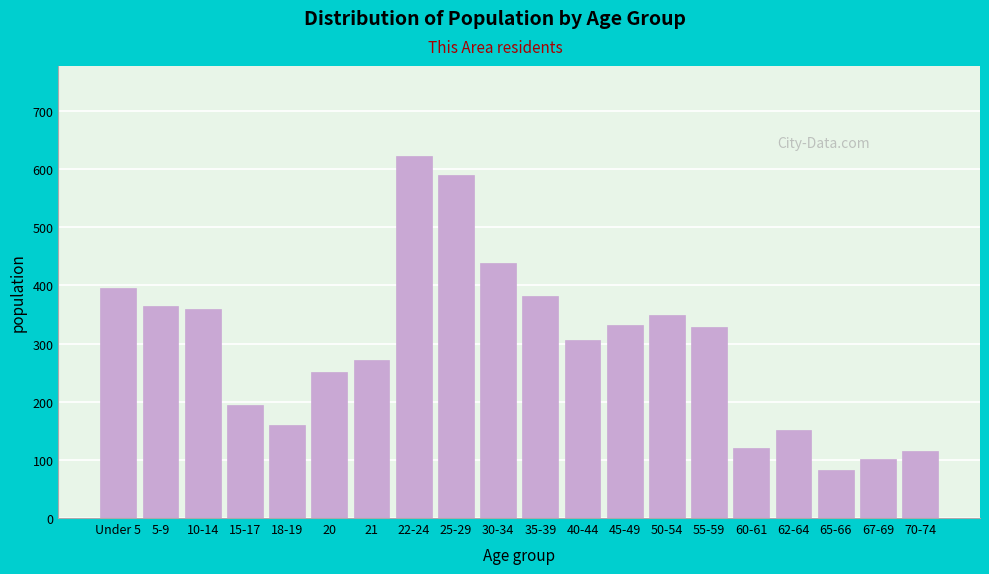

Reading right to left, list all the values displayed in this chart.

70-74=115	67-69=101	65-66=83	62-64=152	60-61=120	55-59=328	50-54=350	45-49=332	40-44=306	35-39=382	30-34=439	25-29=590	22-24=622	21=271	20=251	18-19=160	15-17=194	10-14=359	5-9=364	Under 5=396